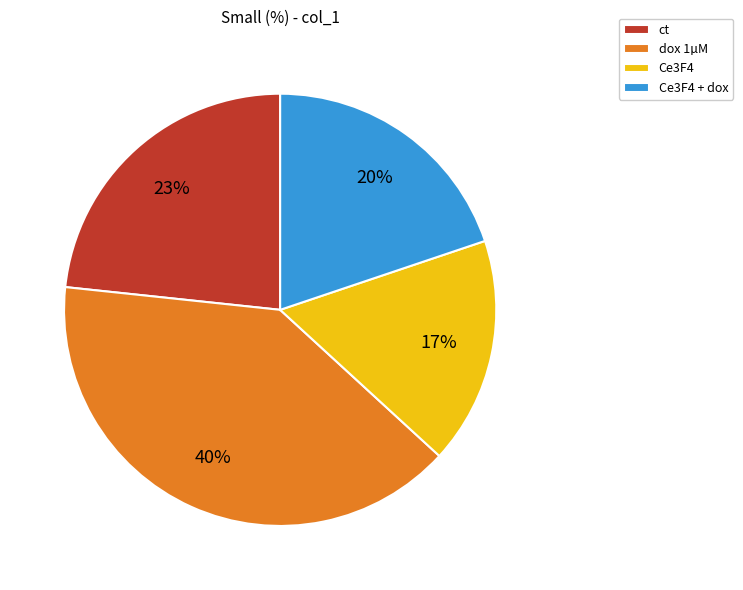

Is it true that ct is 23% of the pie?

True